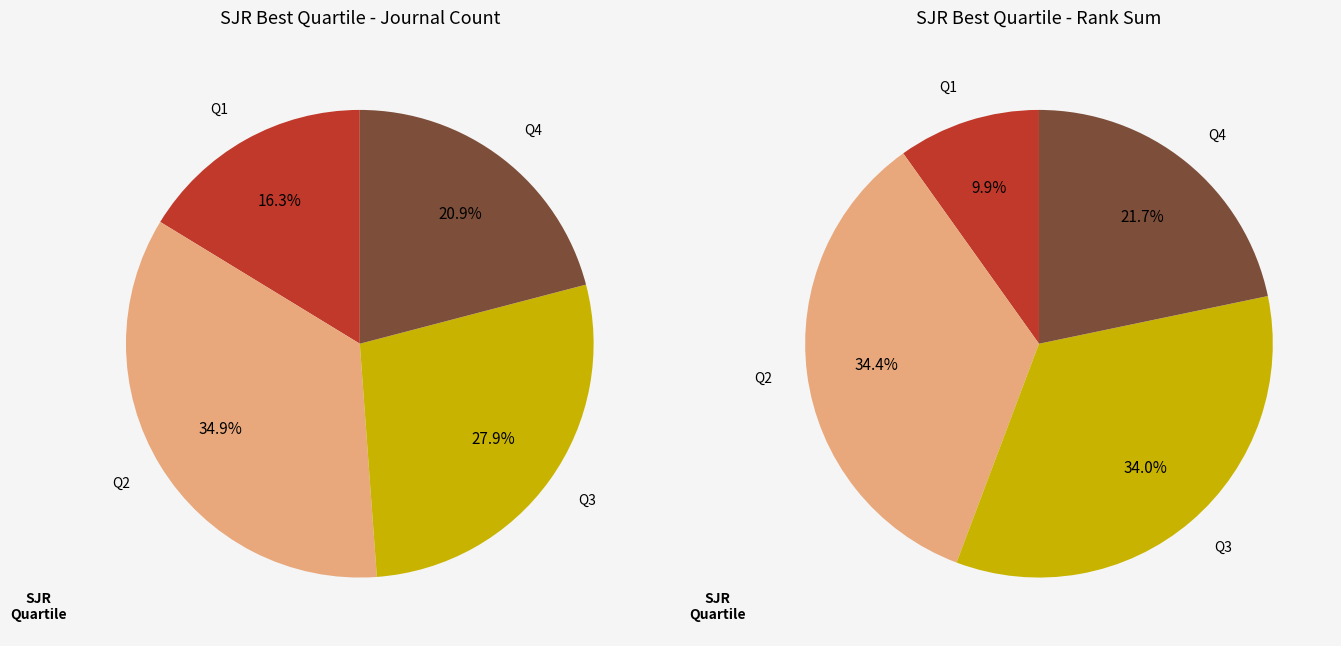

Does Q2 represent more than half of the total?

No